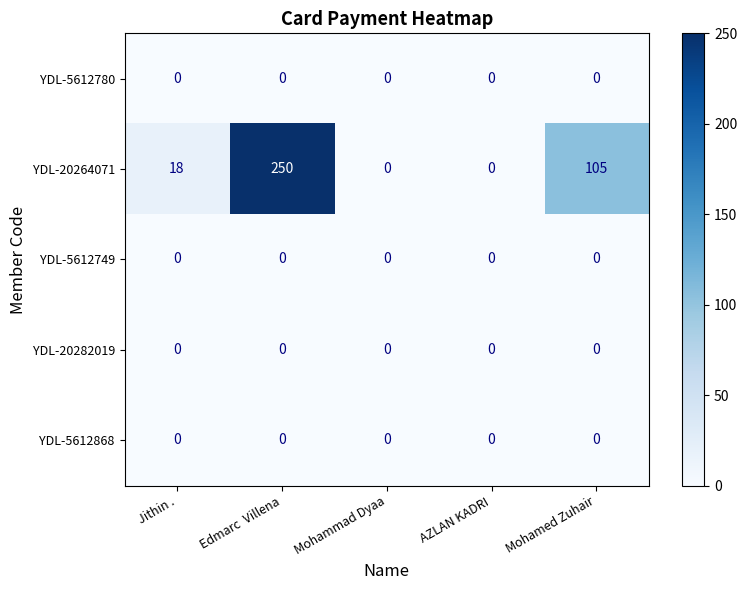

Reading left to right, what are all the values shown in this chart?

YDL-5612780: 0	0	0	0	0
YDL-20264071: 18	250	0	0	105
YDL-5612749: 0	0	0	0	0
YDL-20282019: 0	0	0	0	0
YDL-5612868: 0	0	0	0	0